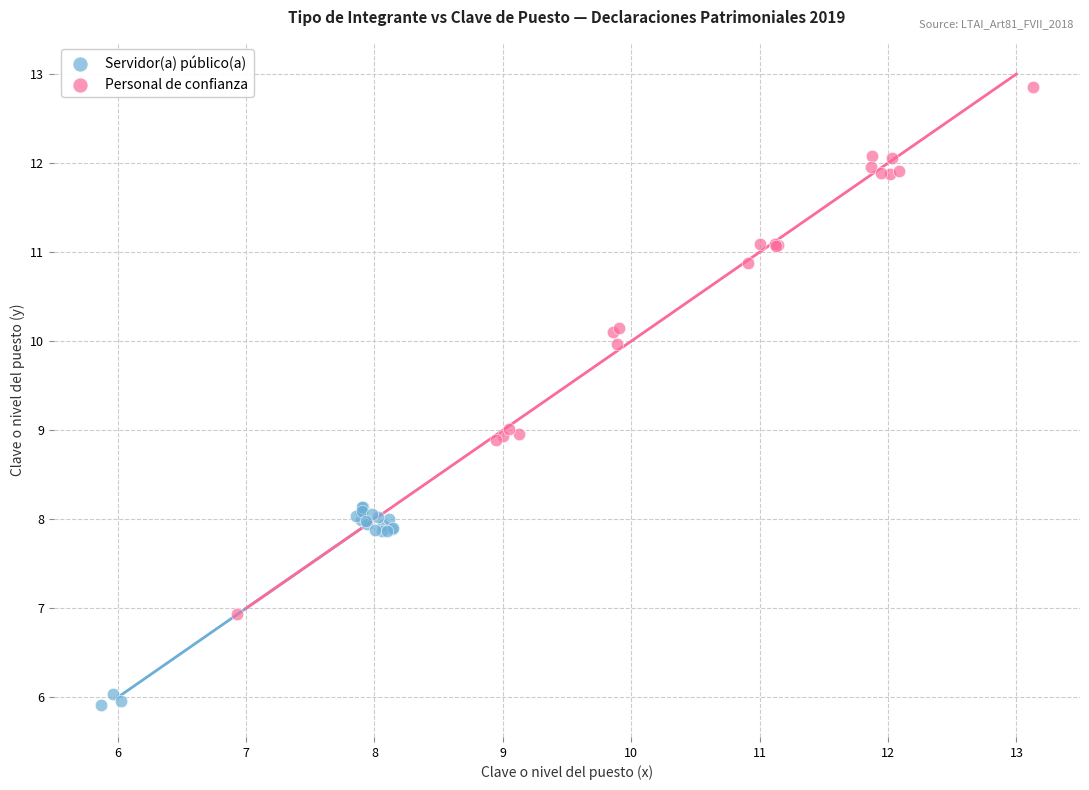

Which series has the largest Y range (max minus min)?

Personal de confianza